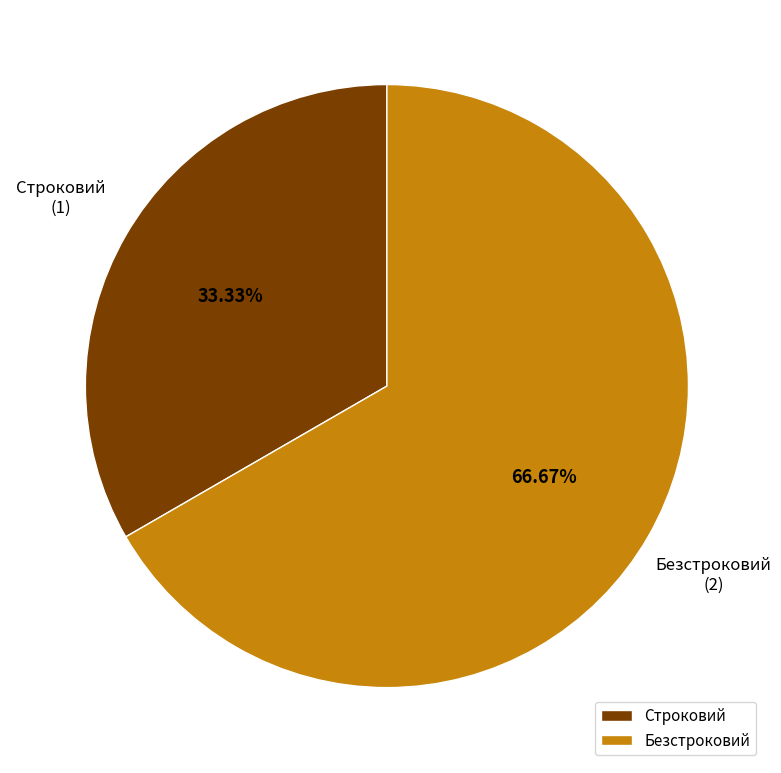

To the nearest percent, what is the combined percentage of Строковий and Безстроковий?

100%